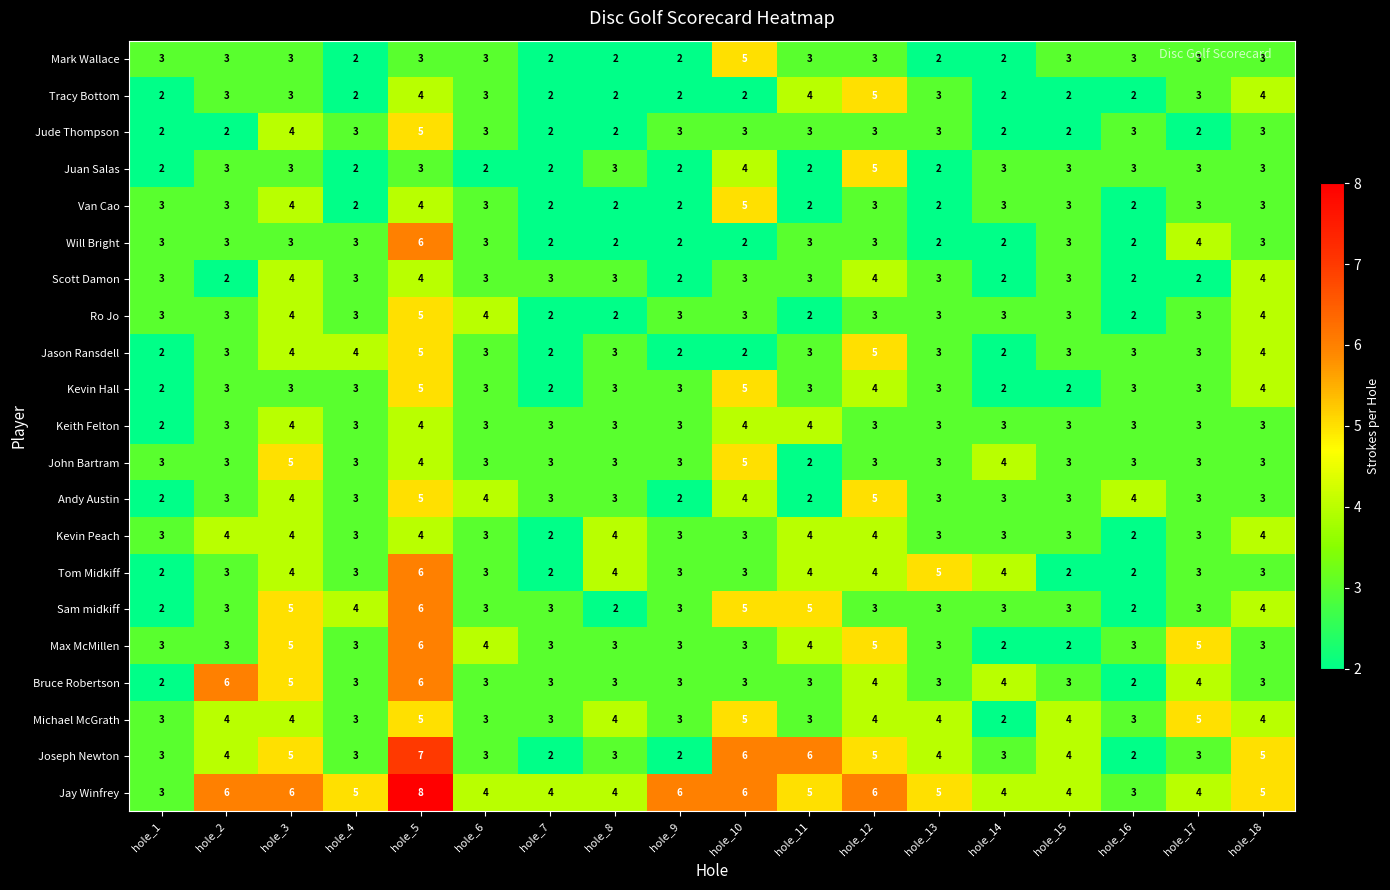

What is the total value across all series at hole_13?

65